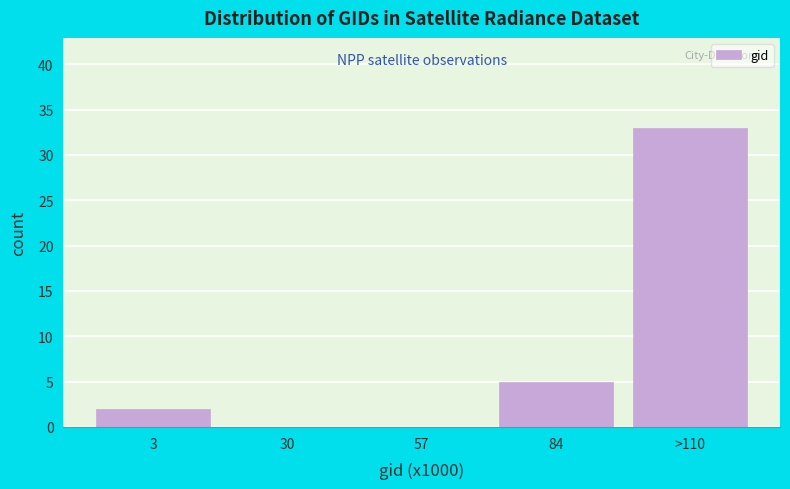

Reading left to right, extract all data points from this chart.

3=2	30=0	57=0	84=5	>110=33